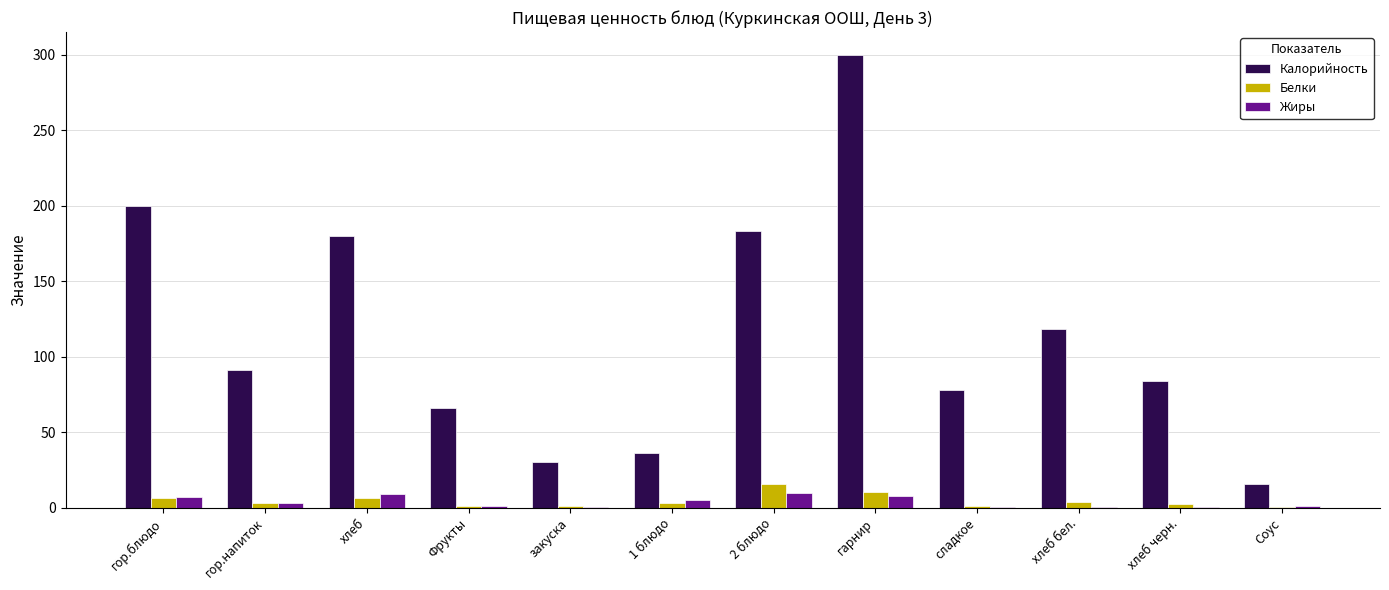

Are the bars grouped side by side (vs. stacked)?

Yes